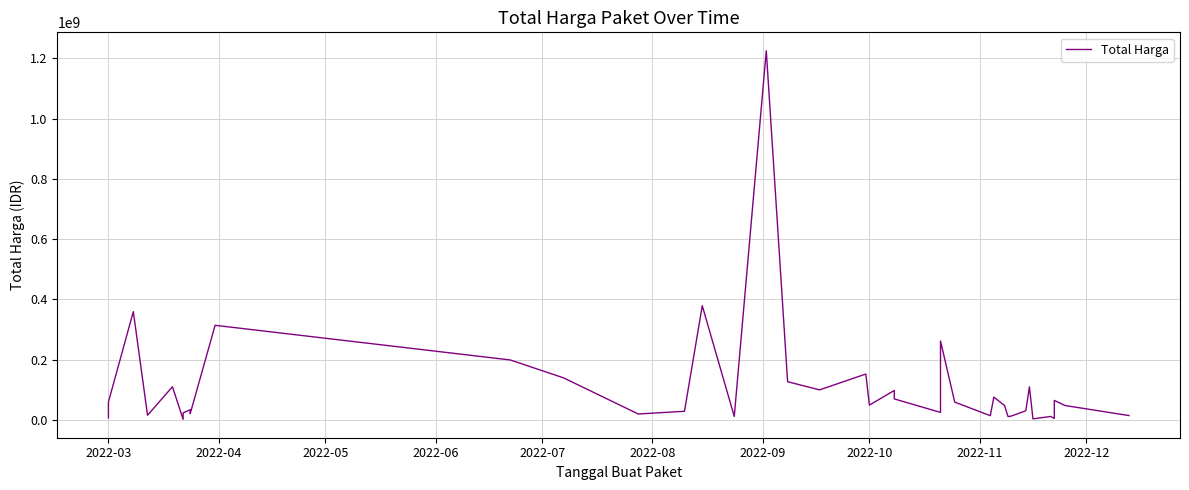

How many lines are shown in the chart?

1